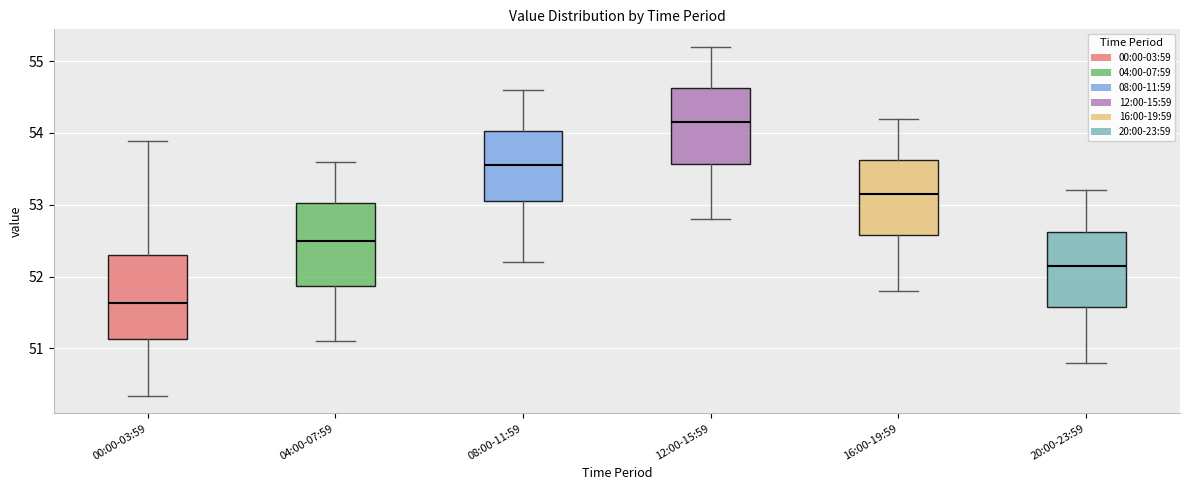

Reading left to right, read every box against the y-axis: the position of its median line, the range the box covers, and the ends of its whiskers. The values are not printed on the chart, so give them approximately, as read against the axis.

00:00-03:59: median 51.6, box 51.1 to 52.3, whiskers 50.3 to 53.9
04:00-07:59: median 52.5, box 51.9 to 53.0, whiskers 51.1 to 53.6
08:00-11:59: median 53.6, box 53.1 to 54.0, whiskers 52.2 to 54.6
12:00-15:59: median 54.2, box 53.6 to 54.6, whiskers 52.8 to 55.2
16:00-19:59: median 53.2, box 52.6 to 53.6, whiskers 51.8 to 54.2
20:00-23:59: median 52.2, box 51.6 to 52.6, whiskers 50.8 to 53.2